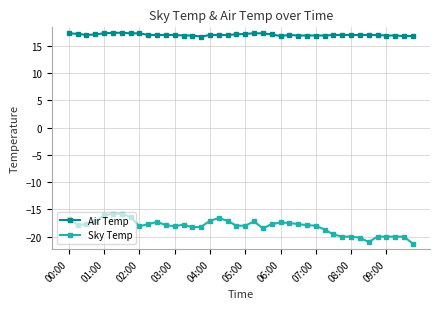

What is the difference between the maximum and second lowest values in the Sky Temp series?

5.2